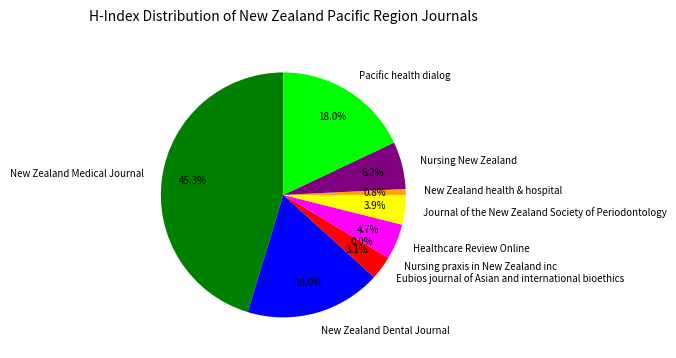

To the nearest percent, what is the average slice percentage?

11%